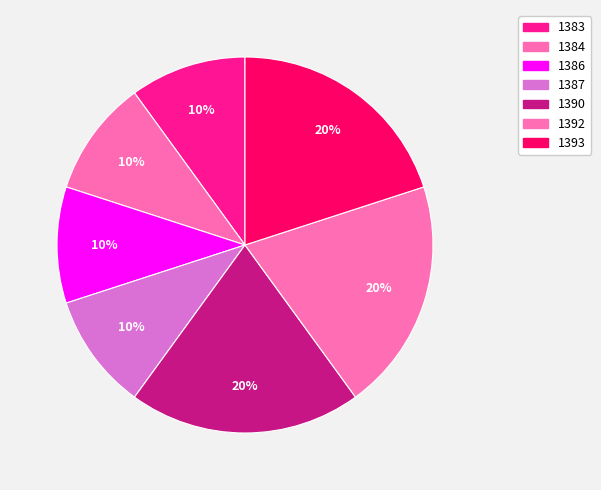

How many segments does this pie chart have?

7